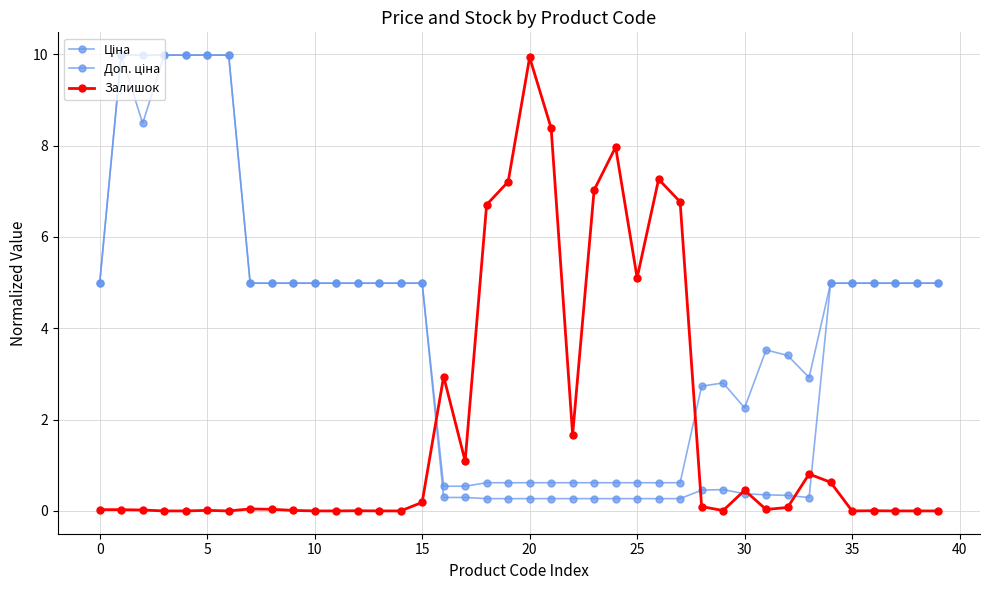

True or false: Ціна and Доп. ціна intersect in this chart.

False